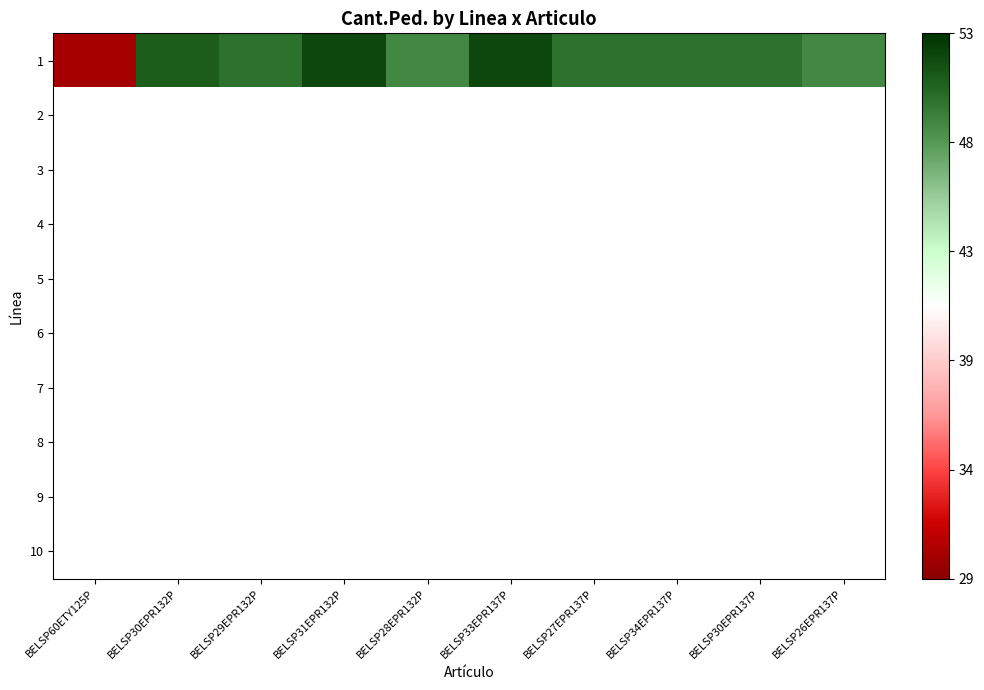

Between BELSP33EPR137P and BELSP26EPR137P, which is larger?

BELSP33EPR137P